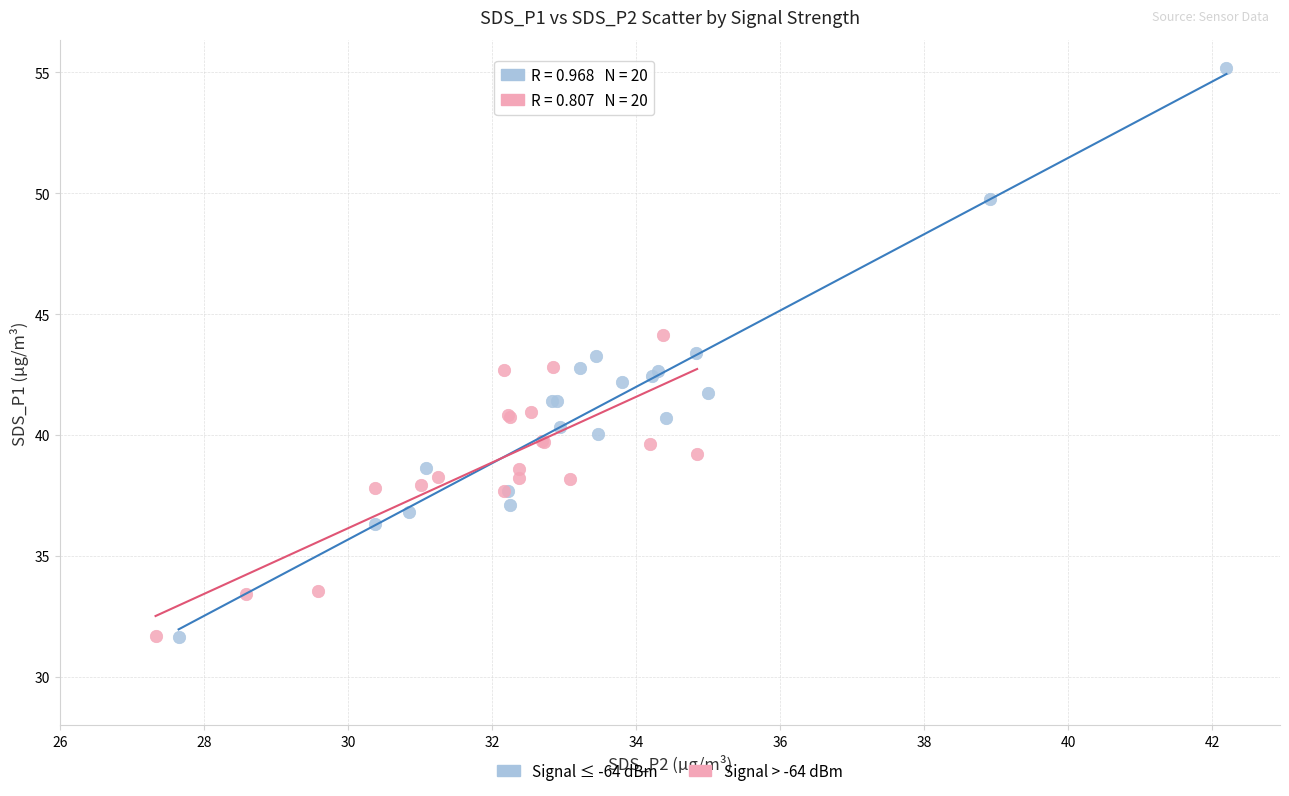

Which series contains the highest Y value?

Signal ≤ -64 dBm